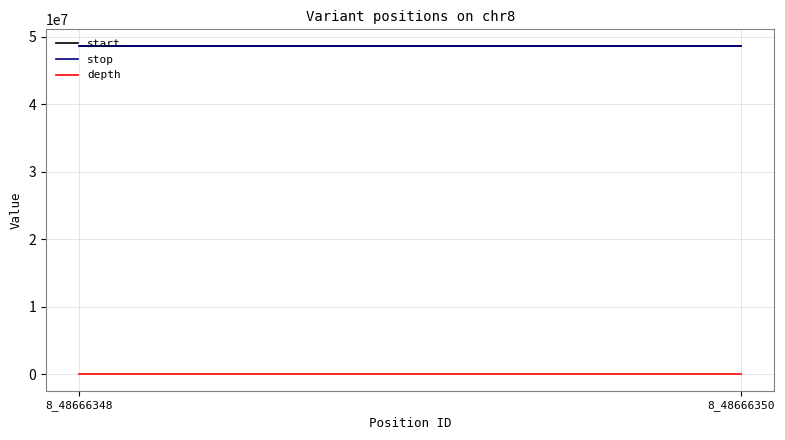

At 8_48666348, list the series in order from smallest to largest.

depth, start, stop